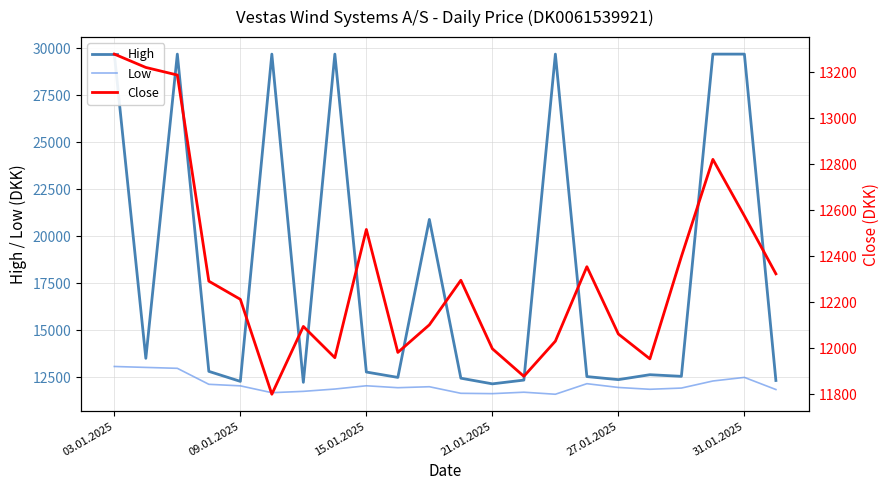

What position from the right is 14?

8